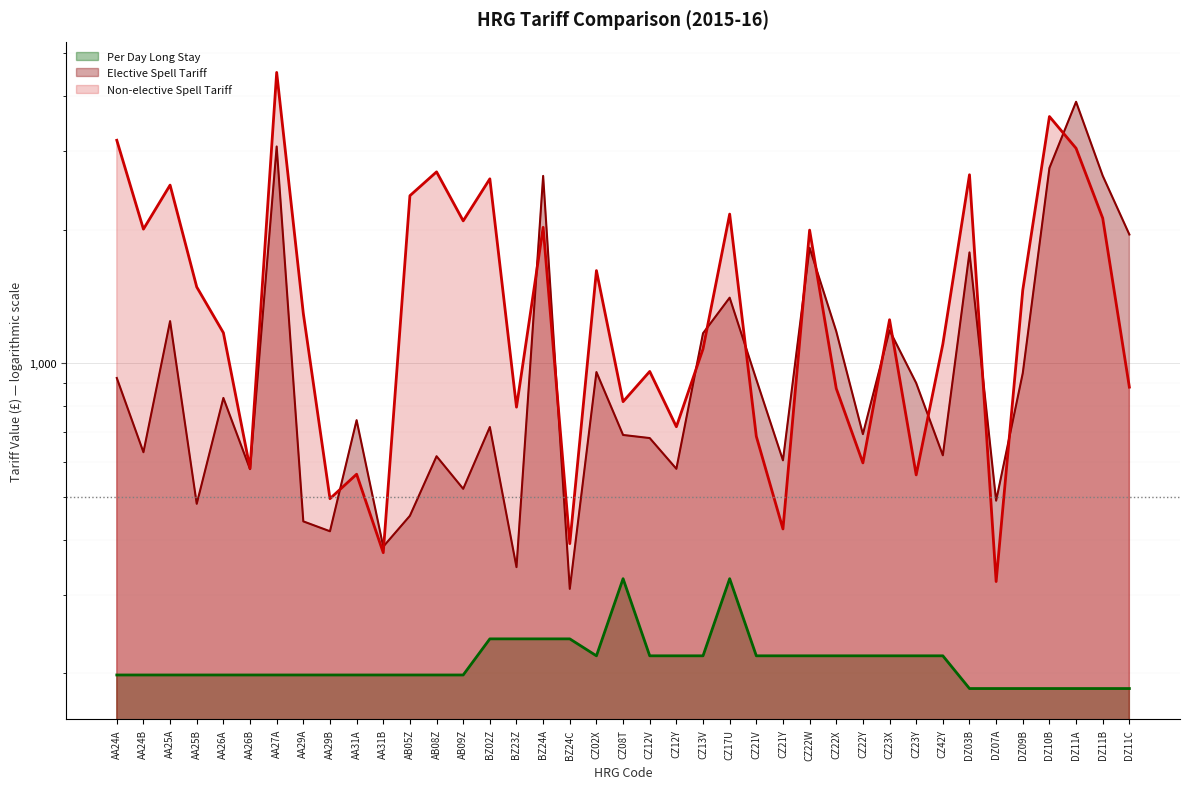

Between DZ11A and DZ03B, which is larger?

DZ11A